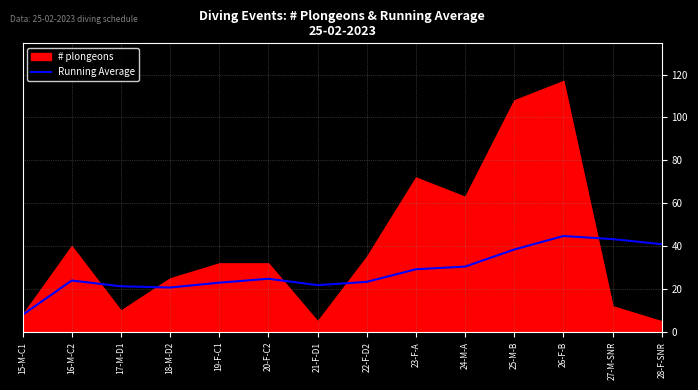

True or false: the data has more than 0 interior local peaks.

True